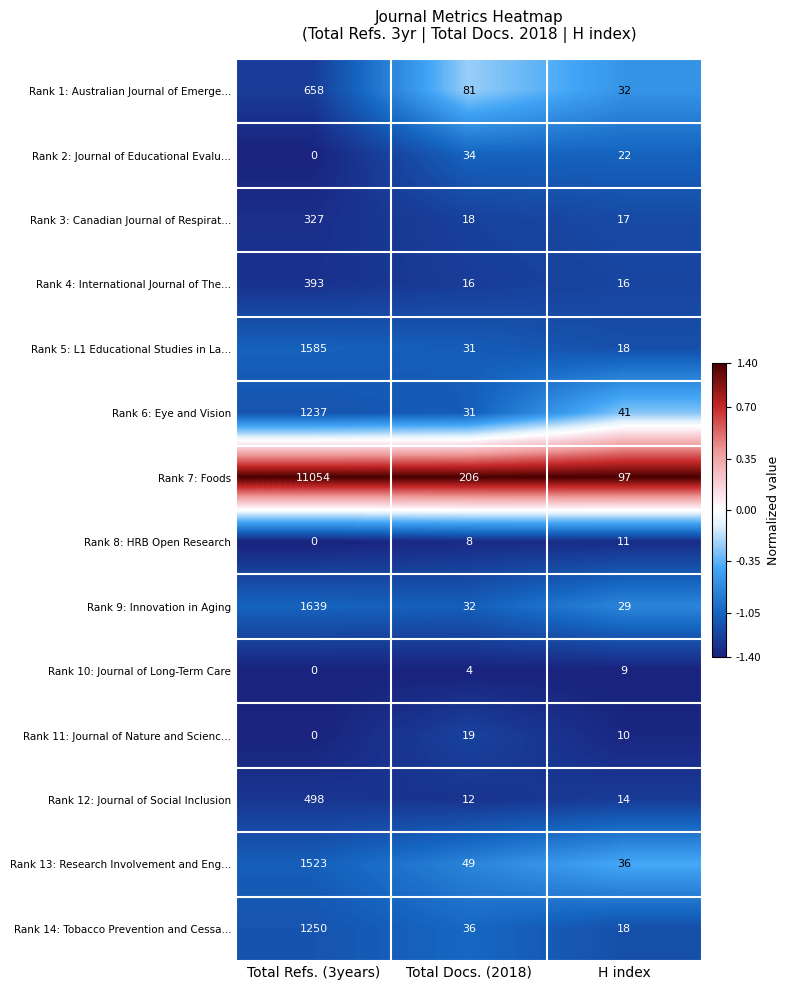

What is the average value of the Rank 14: Tobacco Prevention and Cessa... series?

435